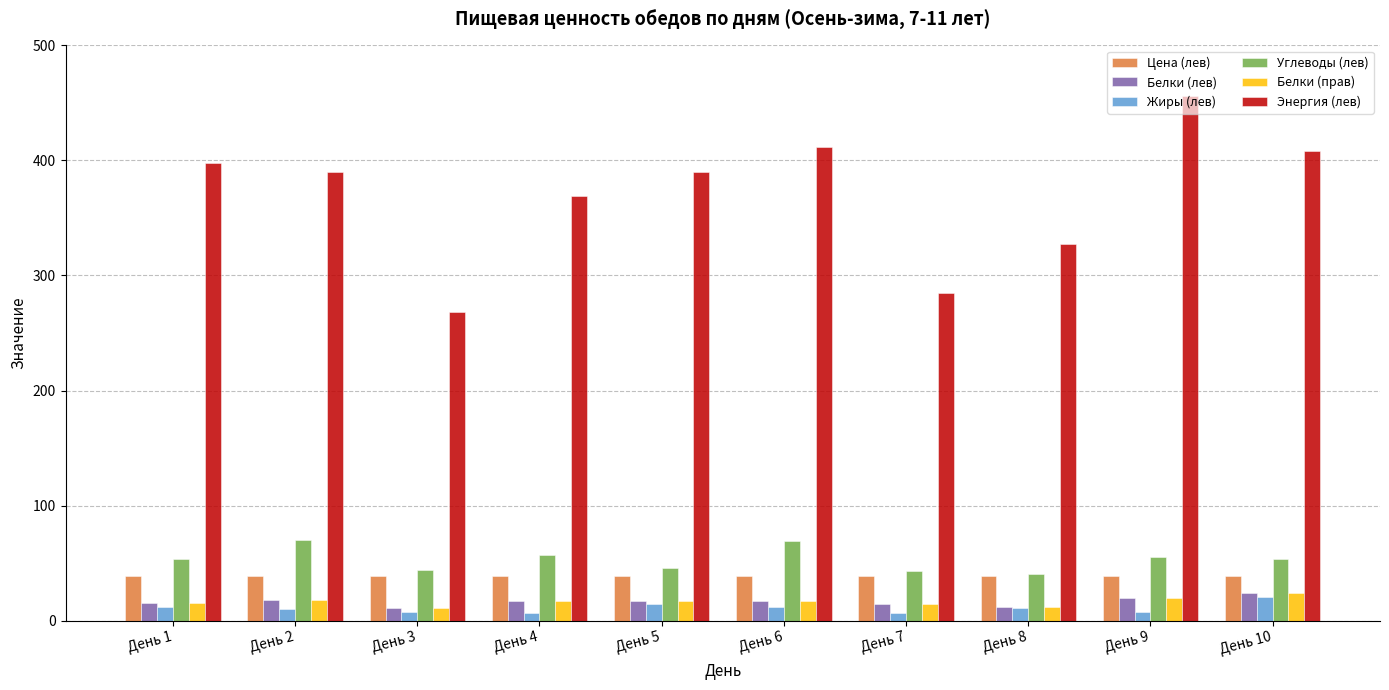

The value of Углеводы (лев) at День 2 is 69.8. True or false?

True